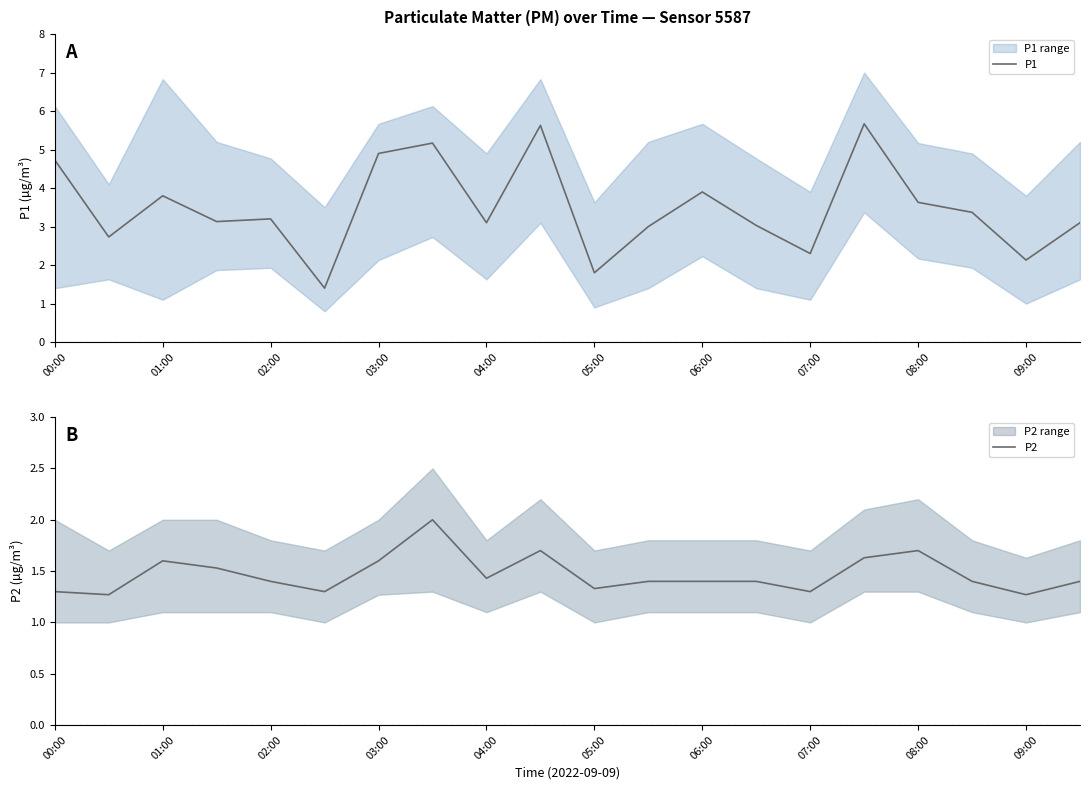

The P1 series shows 2.8 at 09:00. True or false?

False